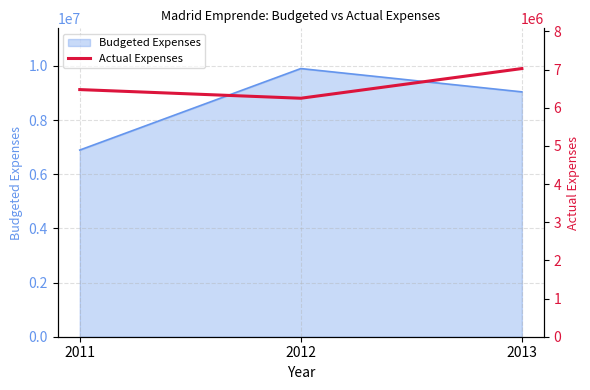

At which label is the value closest to 6637322?

2011